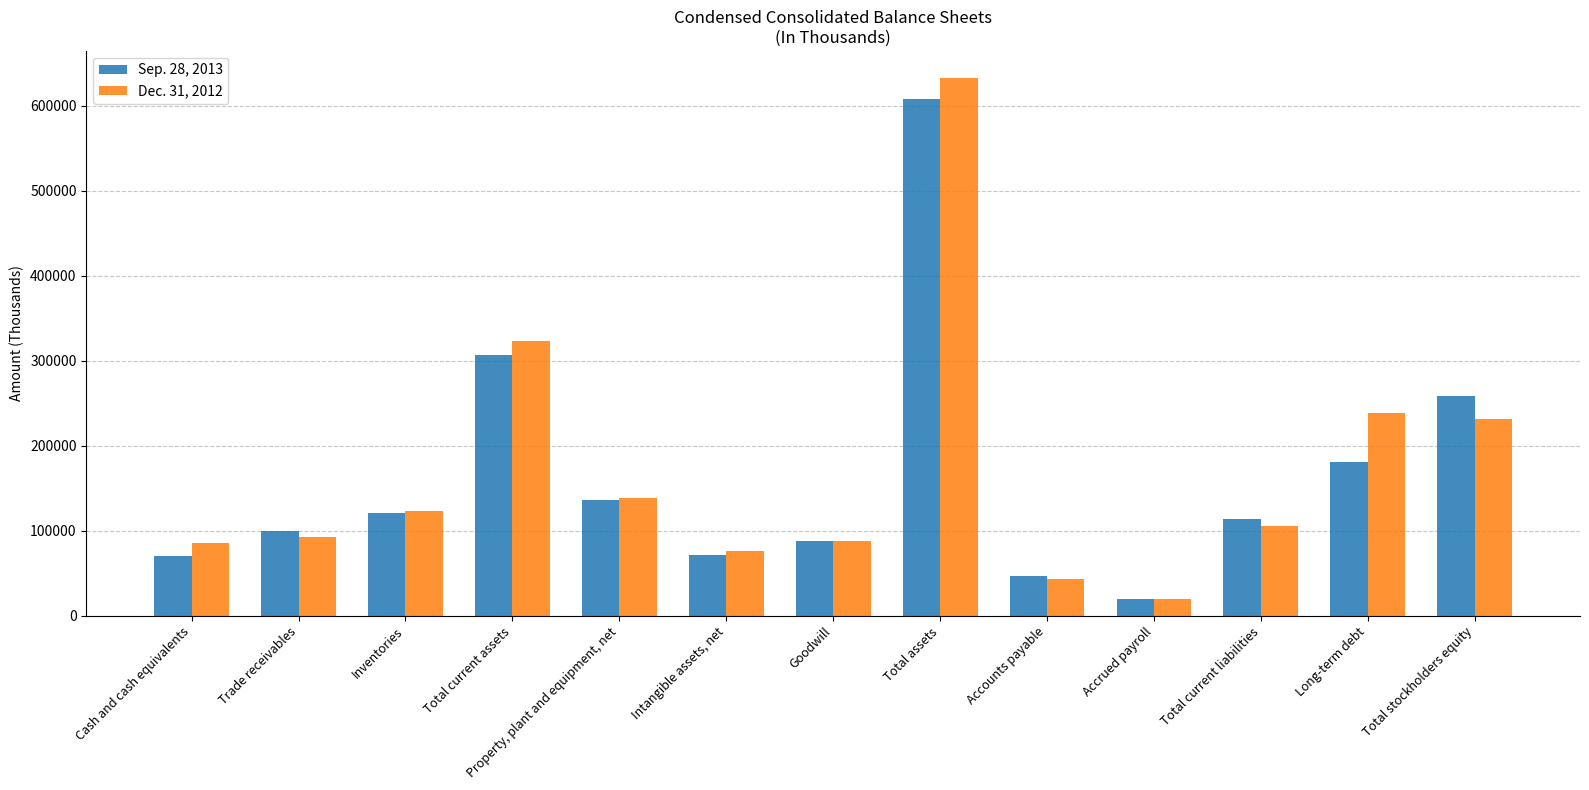

What is the difference between the second highest and minimum values in the Sep. 28, 2013 series?

287126